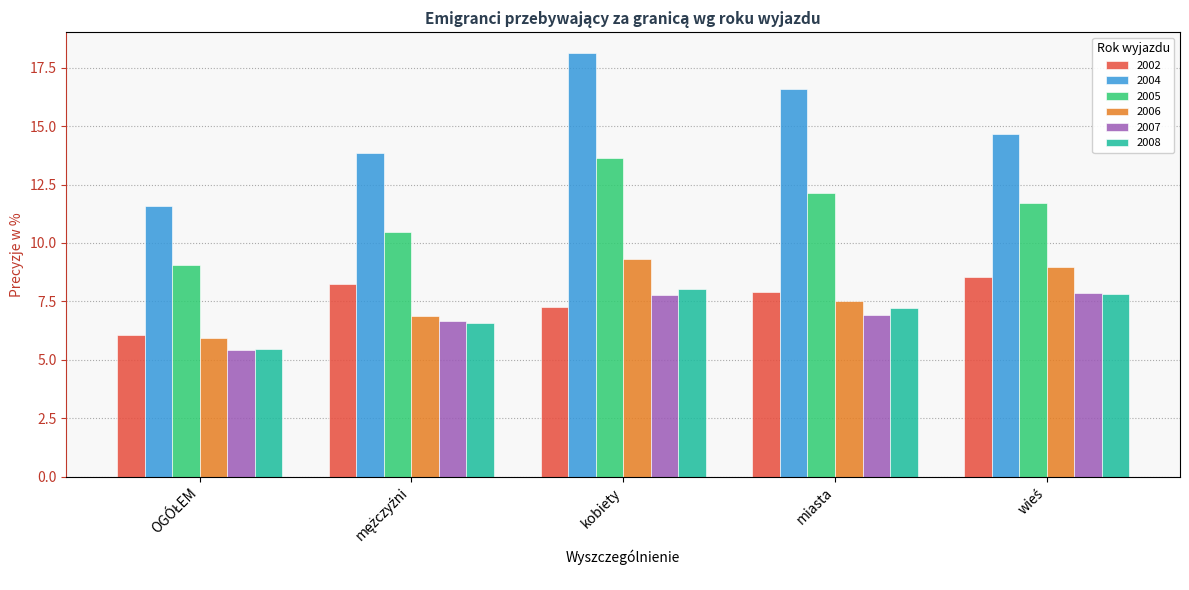

At which category is the sum across all series the highest?

kobiety